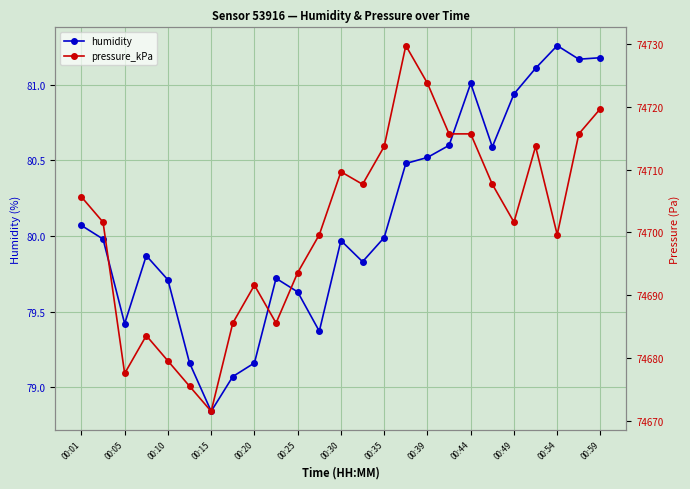

True or false: humidity and pressure_kPa intersect in this chart.

False